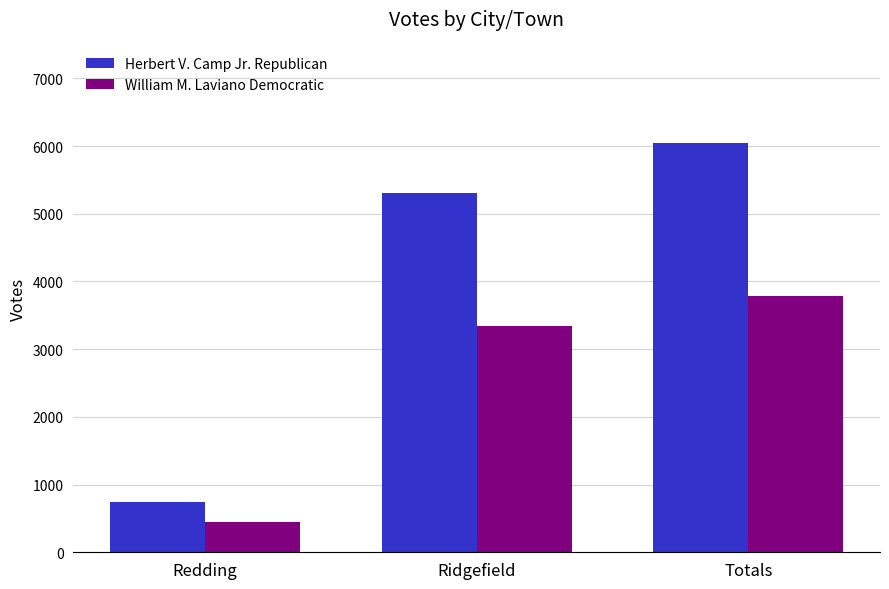

What is the label of the 2nd bar from the left?

Ridgefield